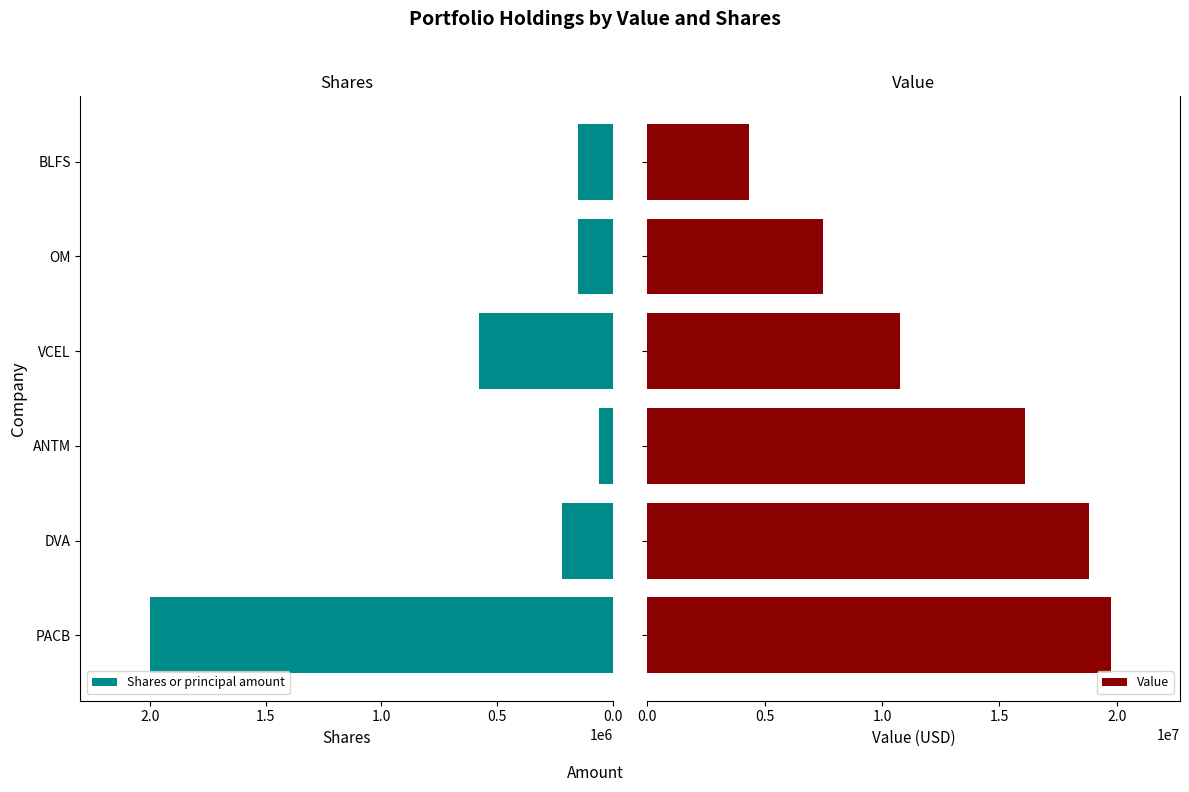

How many values in the Value series are below 16115000?

3